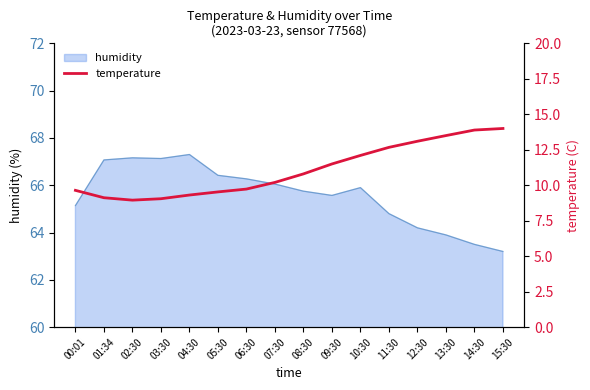

How many interior local valleys (lower than both neighbors) does the data have?

1